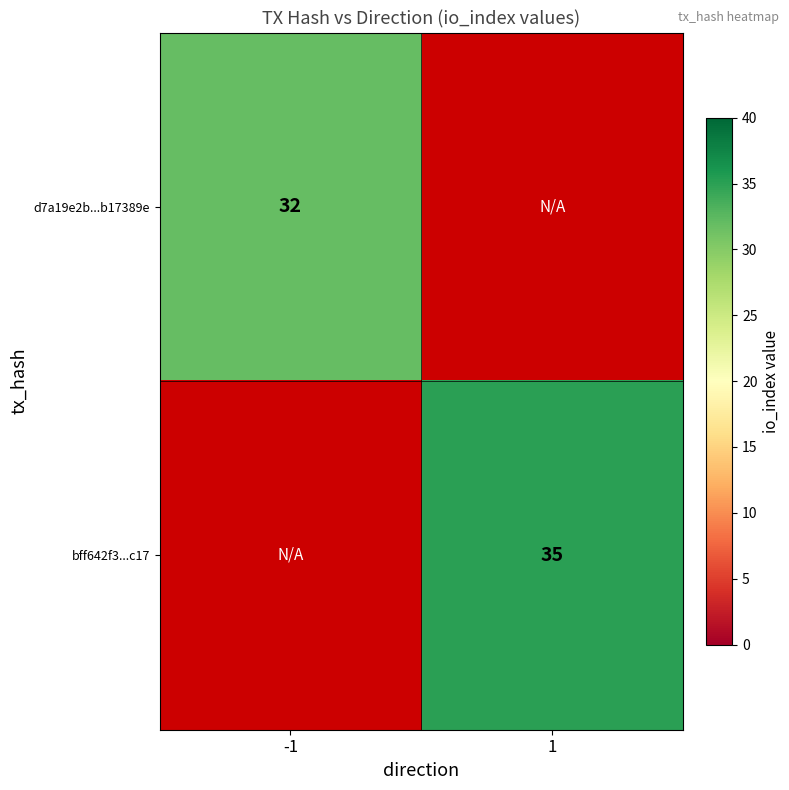

How many distinct data groups are displayed?

2